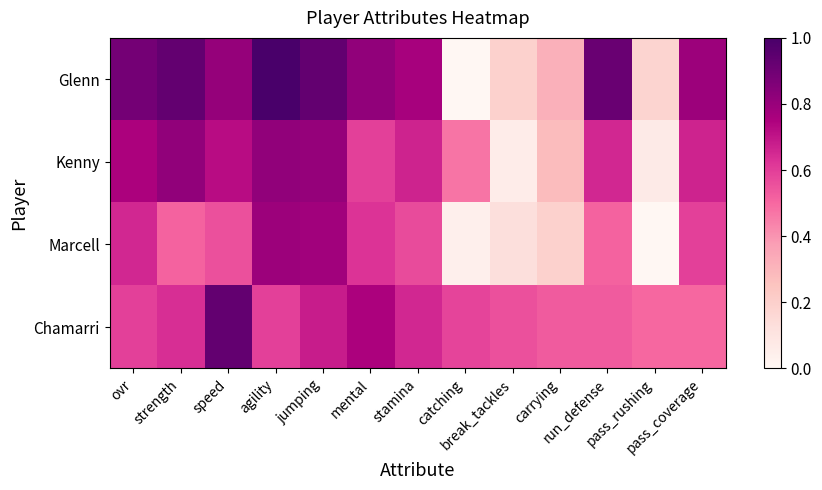

Reading left to right, extract all data points from this chart.

Glenn: ovr=0.9	strength=0.9	speed=0.8	agility=1.0	jumping=0.9	mental=0.8	stamina=0.8	catching=0.0	break_tackles=0.2	carrying=0.3	run_defense=0.9	pass_rushing=0.2	pass_coverage=0.8
Kenny: ovr=0.8	strength=0.8	speed=0.7	agility=0.8	jumping=0.8	mental=0.6	stamina=0.7	catching=0.5	break_tackles=0.1	carrying=0.3	run_defense=0.7	pass_rushing=0.1	pass_coverage=0.7
Marcell: ovr=0.7	strength=0.5	speed=0.6	agility=0.8	jumping=0.8	mental=0.6	stamina=0.6	catching=0.0	break_tackles=0.1	carrying=0.2	run_defense=0.5	pass_rushing=0.0	pass_coverage=0.6
Chamarri: ovr=0.6	strength=0.6	speed=0.9	agility=0.6	jumping=0.7	mental=0.8	stamina=0.7	catching=0.6	break_tackles=0.6	carrying=0.5	run_defense=0.5	pass_rushing=0.5	pass_coverage=0.5